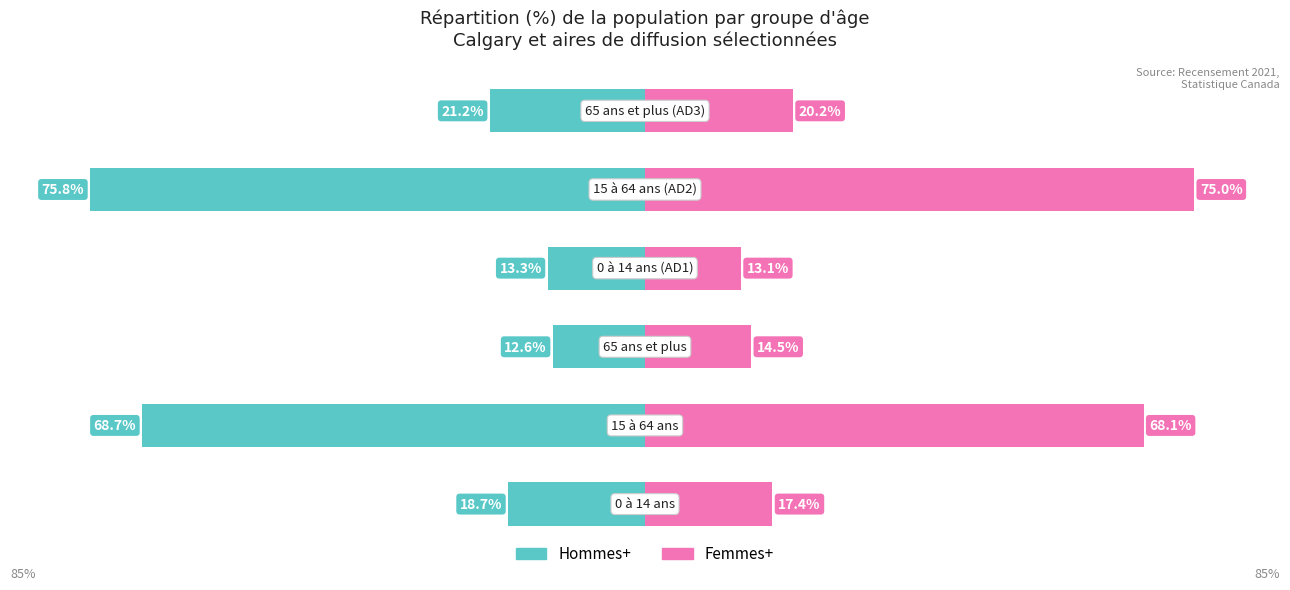

Which series changed the most between 1 and 5?

Femmes+